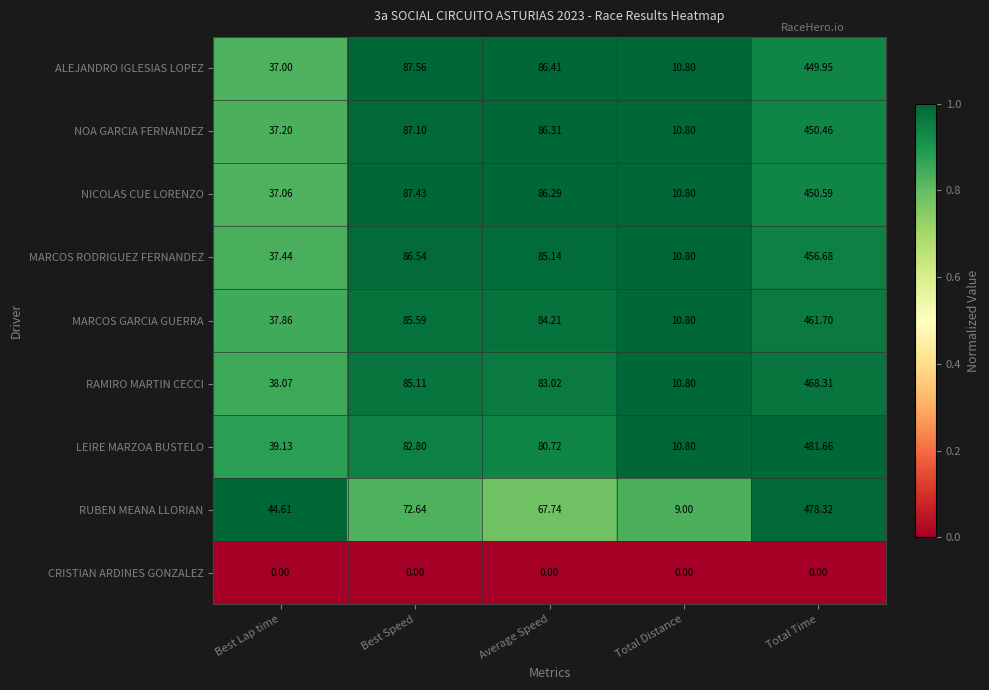

At how many categories does at least one series exceed 0?

5